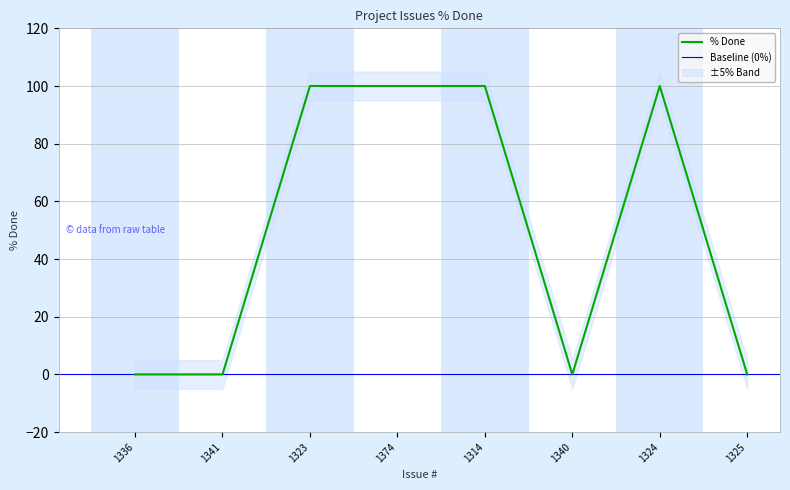

How many interior local peaks (higher than both neighbors) does the data have?

1